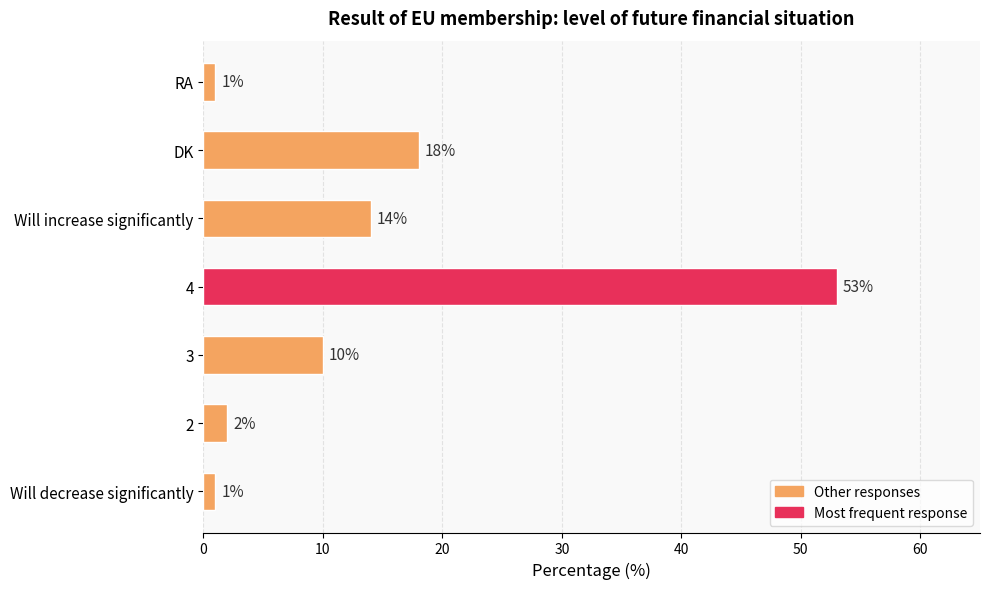

Which has a higher value, DK or 4?

4